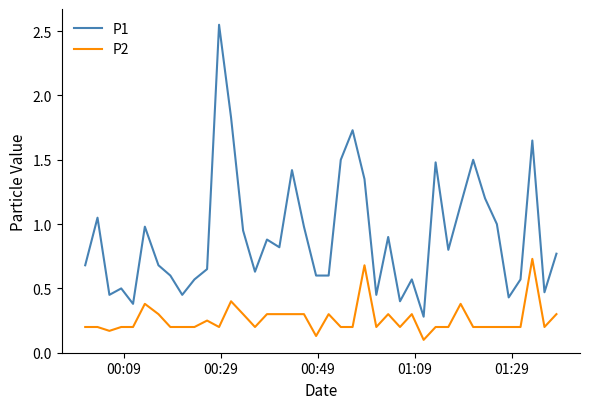

Which series has the largest total across all categories?

P1